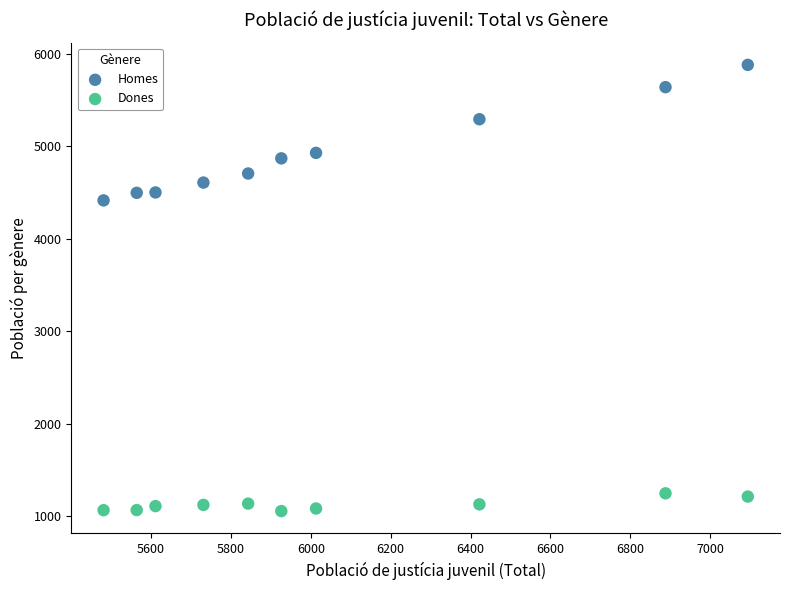

In the Homes series, what Y value is closest to 5149?

5294